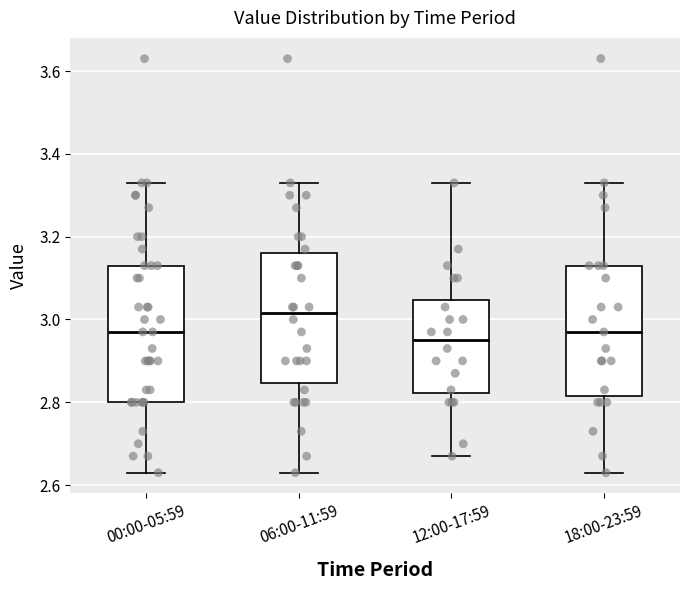

Reading left to right, transcribe this box plot: for each box, give where its median line is, the range the box spans, and where its two whiskers end, as read against the y-axis. The values are not printed on the chart, so give them approximately, as read against the axis.

00:00-05:59: median 2.98, box 2.80 to 3.14, whiskers 2.64 to 3.34
06:00-11:59: median 3.02, box 2.84 to 3.16, whiskers 2.64 to 3.34
12:00-17:59: median 2.96, box 2.82 to 3.04, whiskers 2.68 to 3.34
18:00-23:59: median 2.98, box 2.82 to 3.14, whiskers 2.64 to 3.34